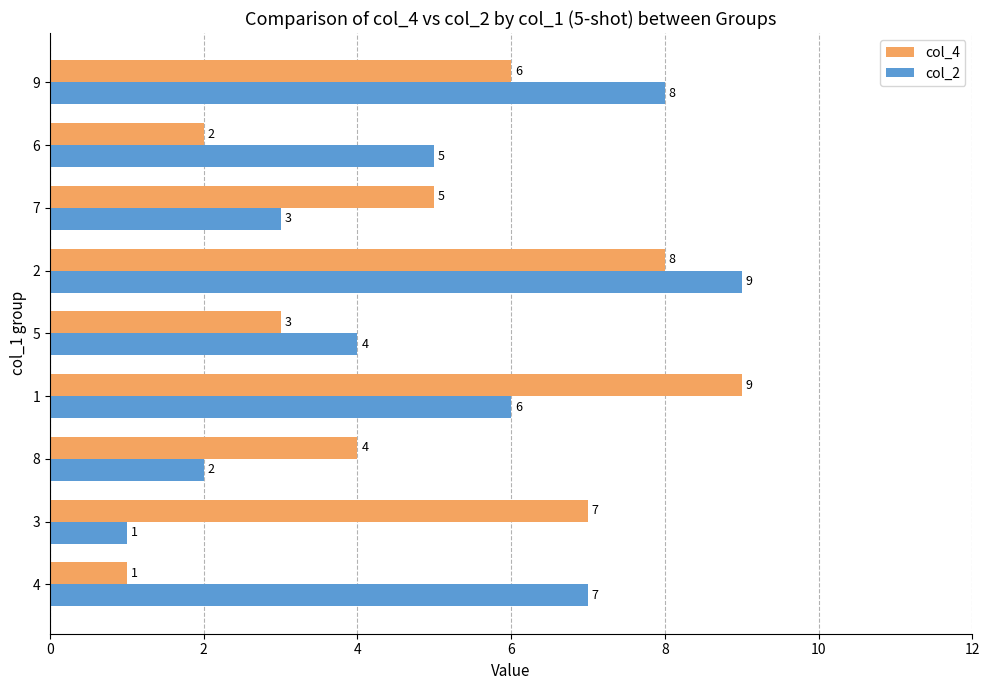

Rank the categories by col_2 value from lowest to highest.

3, 8, 7, 5, 6, 1, 4, 9, 2